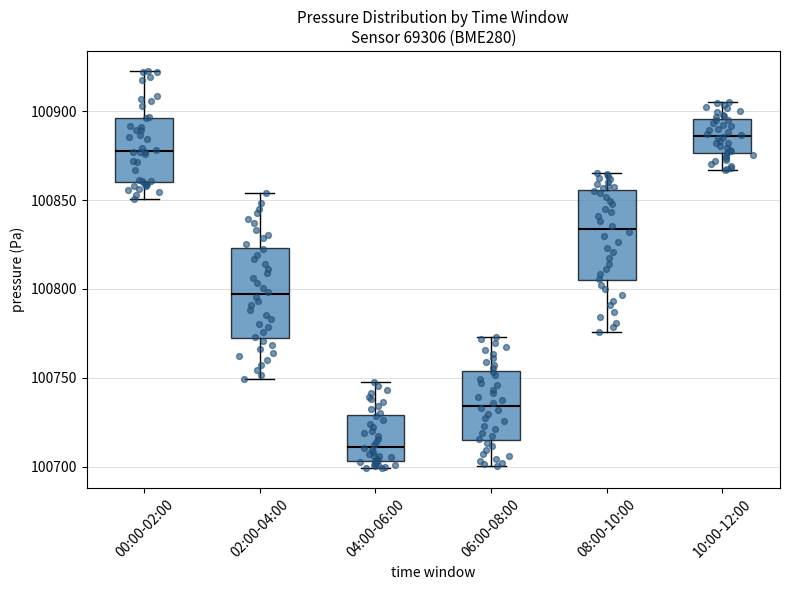

Reading left to right, read every box against the y-axis: the position of its median line, the range the box covers, and the ends of its whiskers. The values are not printed on the chart, so give them approximately, as read against the axis.

00:00-02:00: median 100880, box 100860 to 100895, whiskers 100850 to 100925
02:00-04:00: median 100795, box 100775 to 100825, whiskers 100750 to 100855
04:00-06:00: median 100710, box 100705 to 100730, whiskers 100700 to 100750
06:00-08:00: median 100735, box 100715 to 100755, whiskers 100700 to 100775
08:00-10:00: median 100835, box 100805 to 100855, whiskers 100775 to 100865
10:00-12:00: median 100885, box 100875 to 100895, whiskers 100865 to 100905